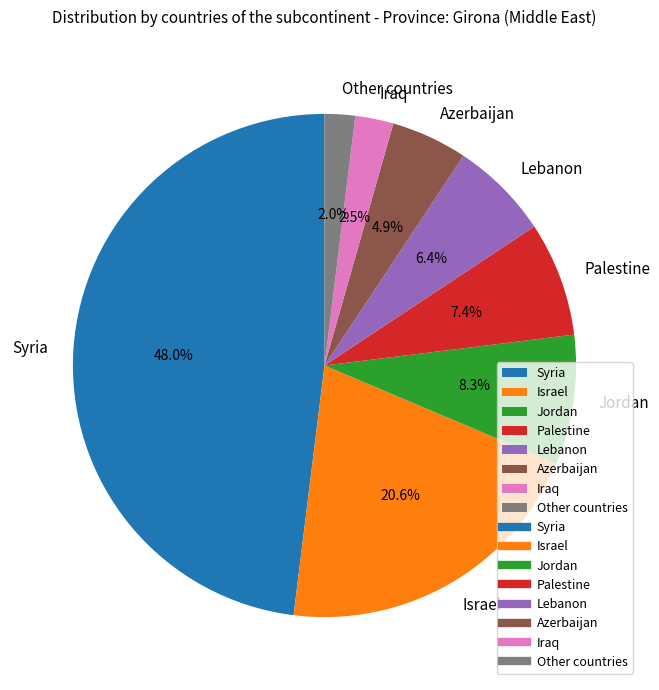

Is it true that Palestine is 17% of the pie?

False